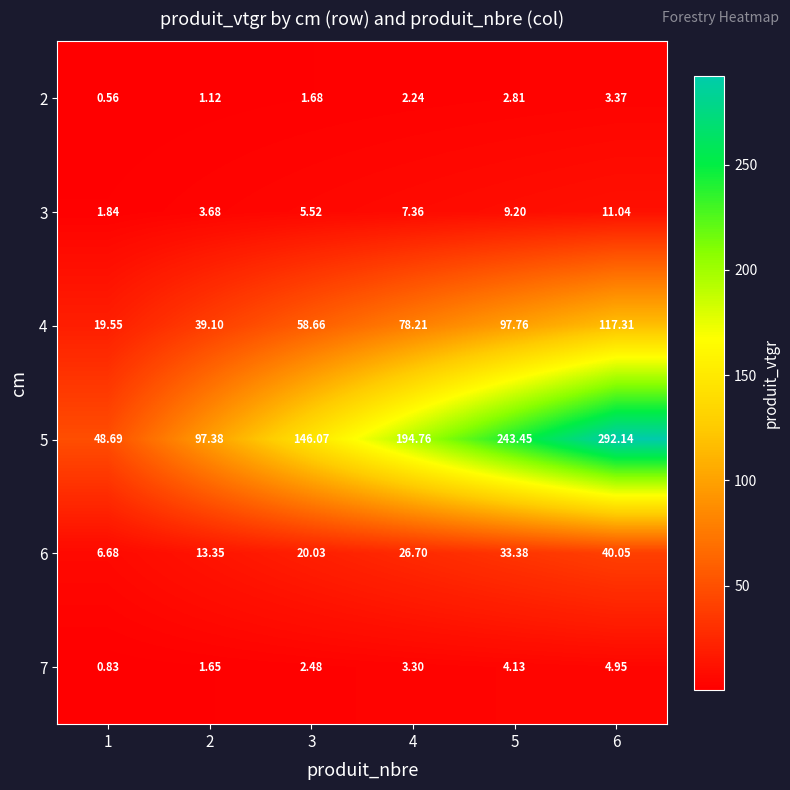

Which category has the lowest value across all series?

1